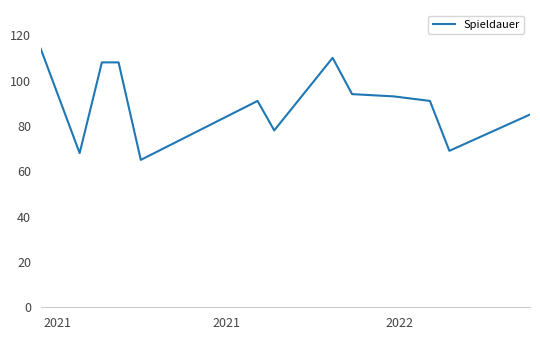

What is the maximum value shown in the chart?

114